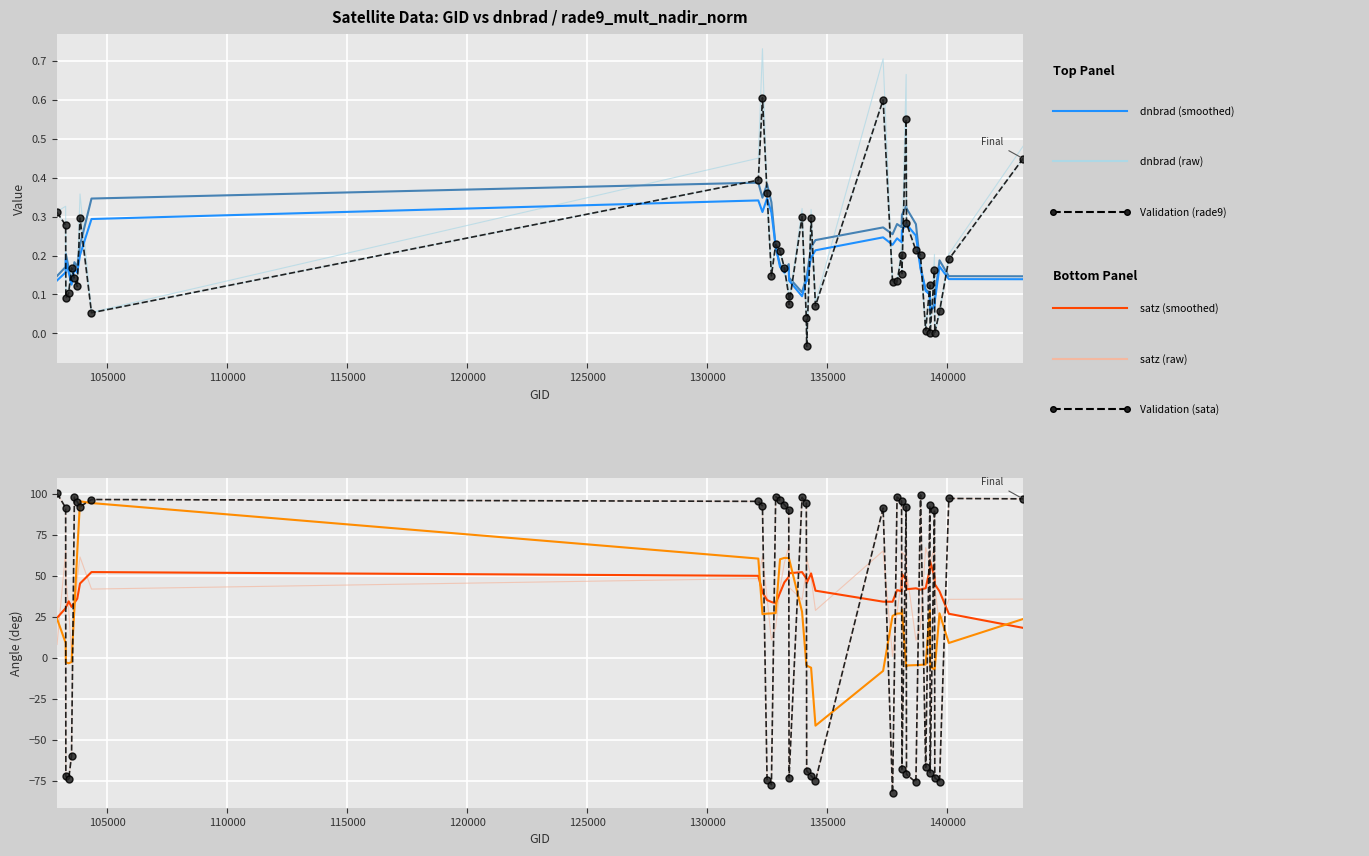

Is it true that dnbrad equals 0.1 at 134505?

True